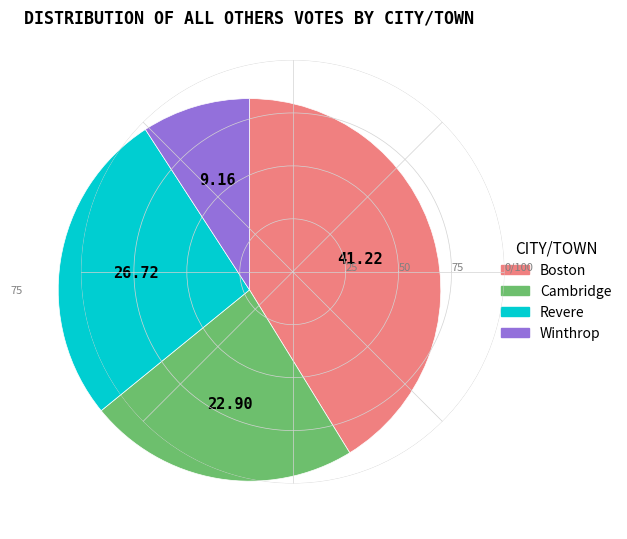

Do Revere and Boston together represent more than half of the pie?

Yes